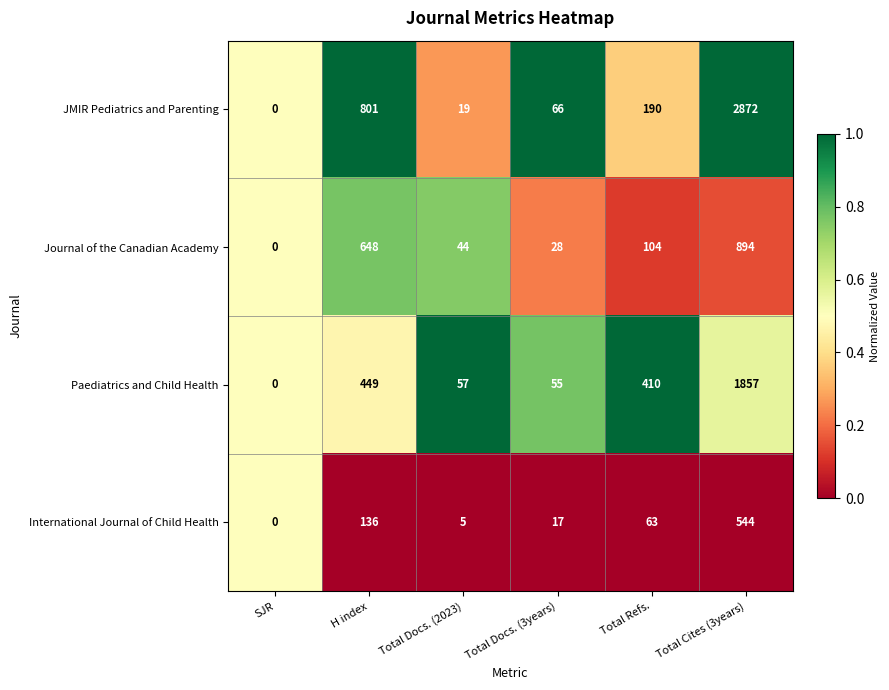

Which series changed the most between Total Refs. and Total Cites (3years)?

JMIR Pediatrics and Parenting